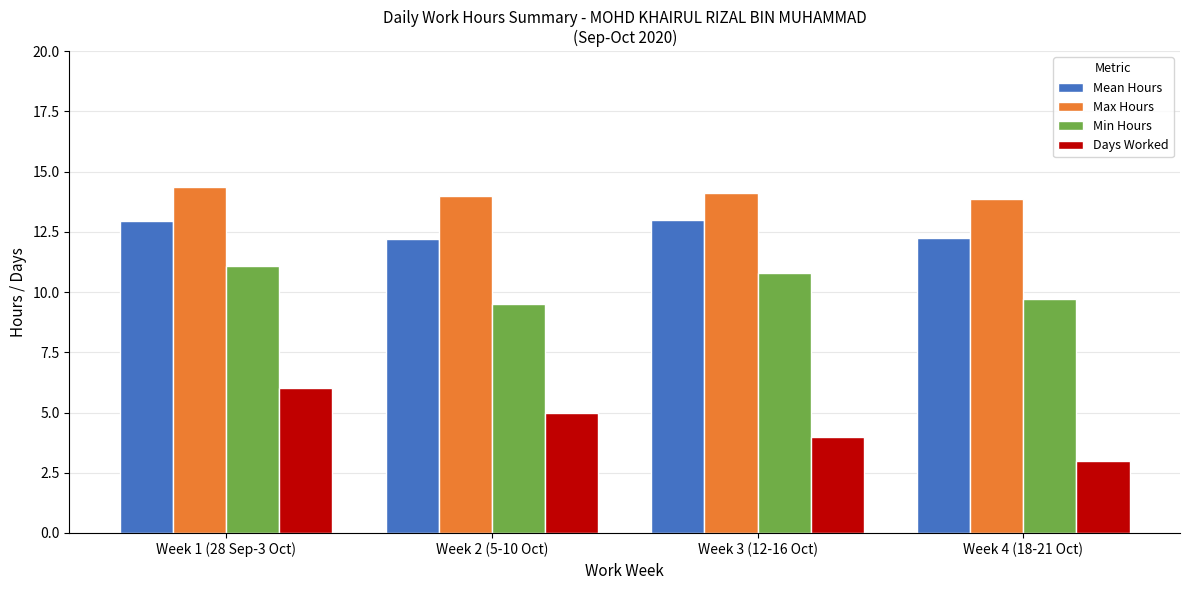

What is the minimum value for Min Hours?

9.5